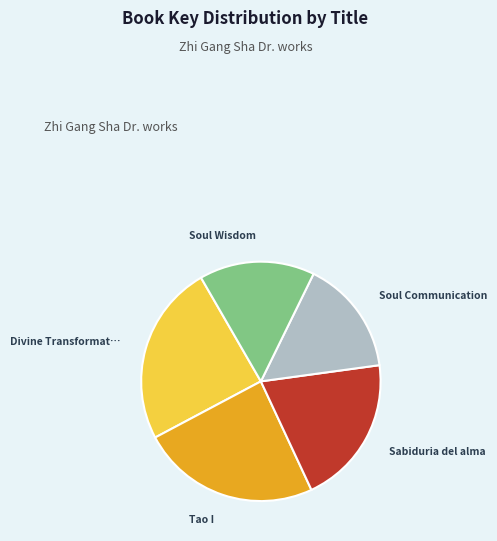

Count the number of slices in the pie.

5